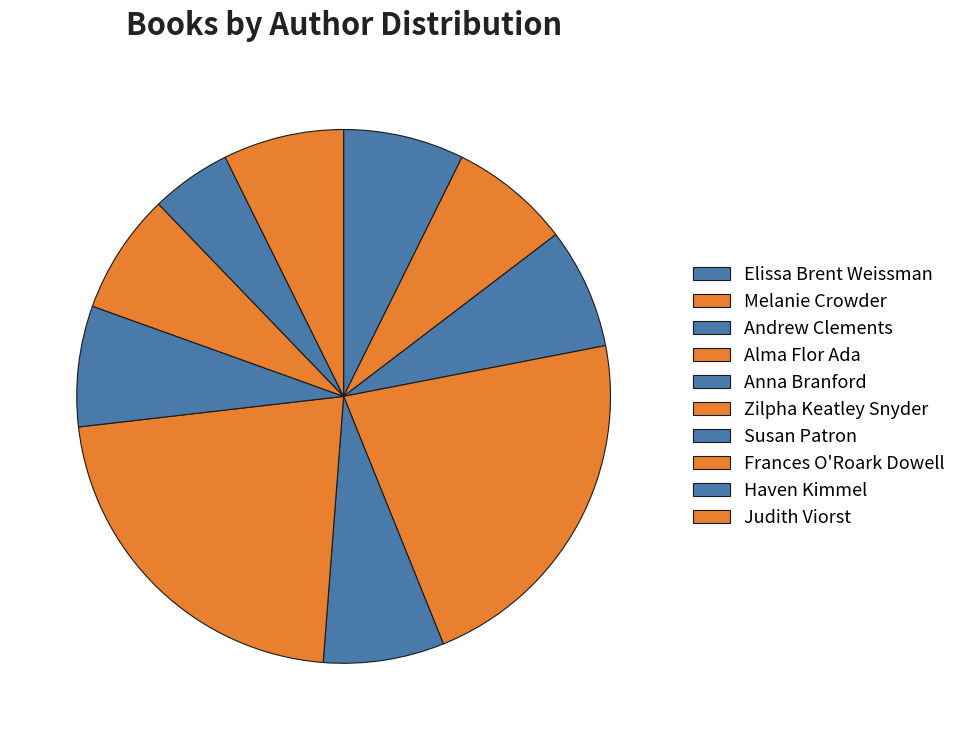

How many slices are in this pie chart?

10